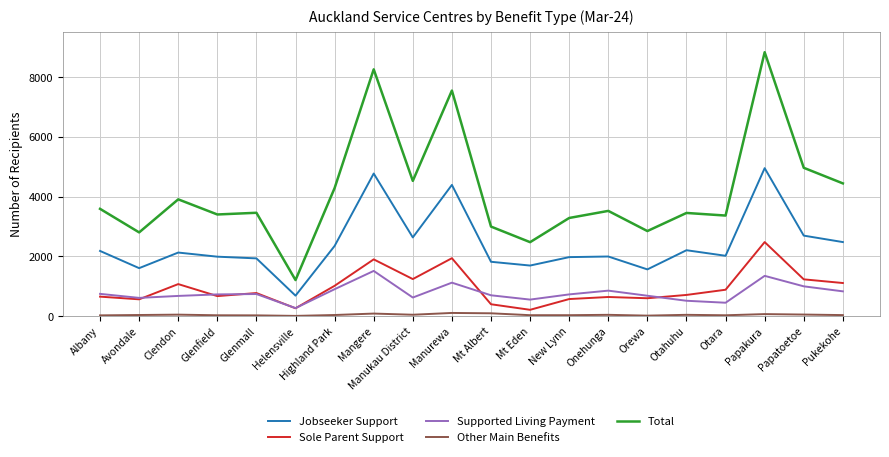

What is the lowest value of the Jobseeker Support series?

681